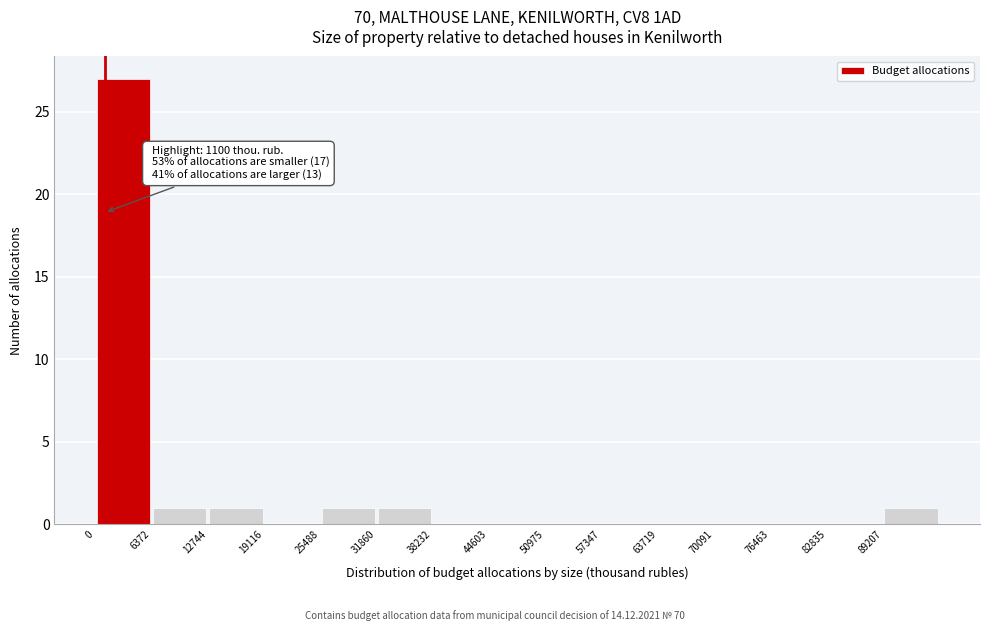

Which range on the x-axis has the tallest bar?

0 to 6000